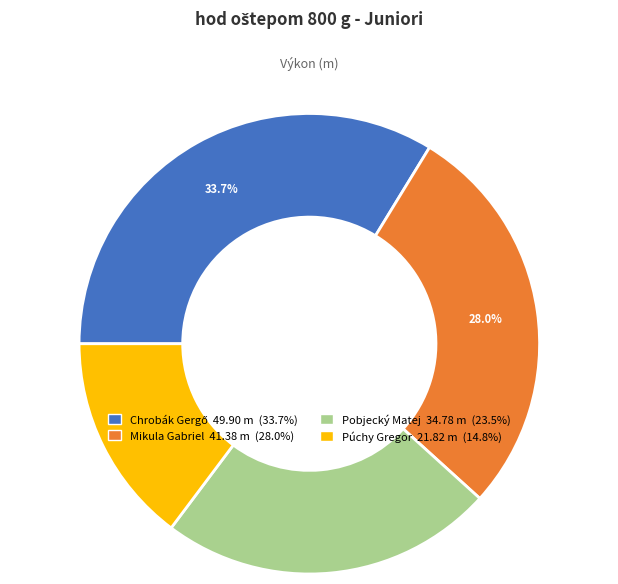

Count the number of slices in the pie.

4